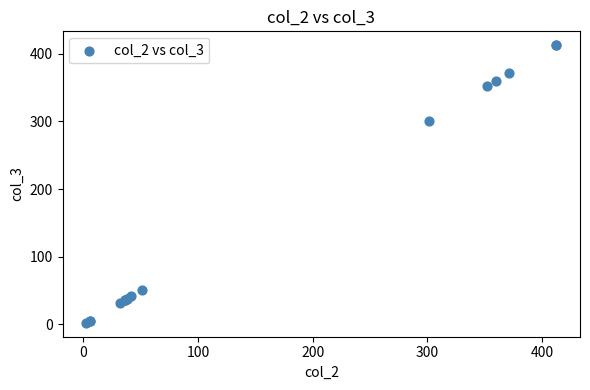

What Y value in the scatter plot is closest to 207?

301.3